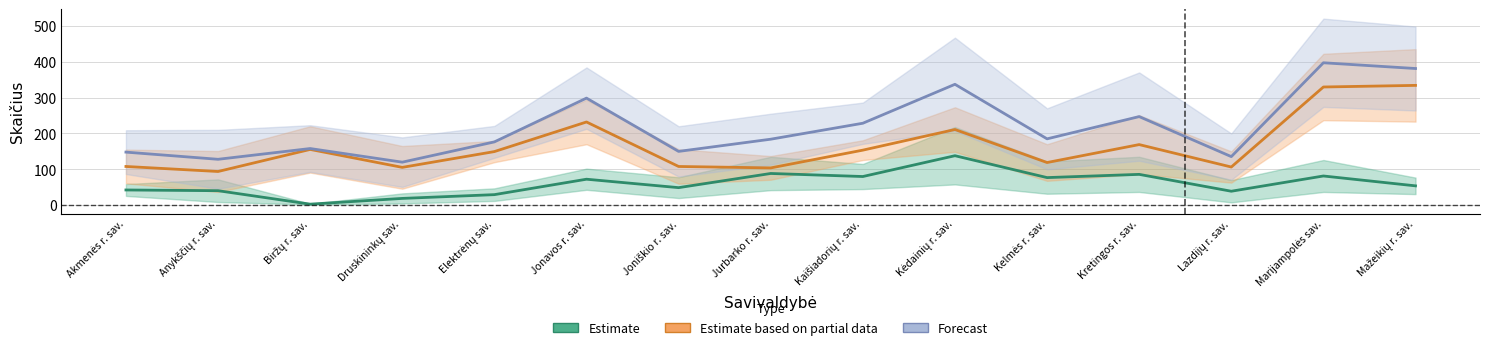

What is the approximate value of Miestas (mokytojų sk.) at Jonavos r. sav.?

232.0